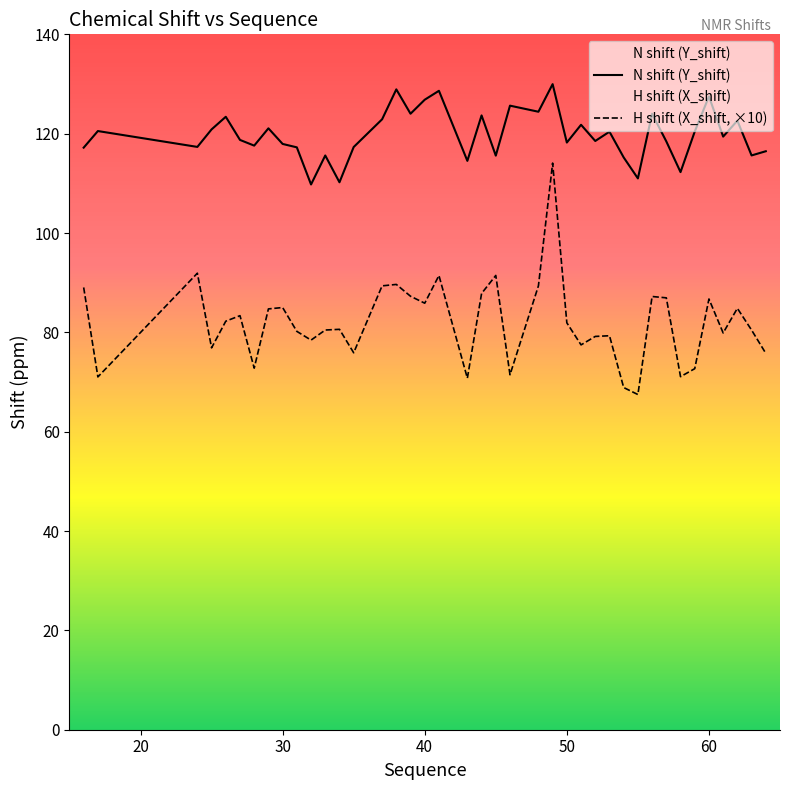

Reading right to left, transcribe all the data shown in this chart.

N shift (Y_shift): 116.5	115.6	122.6	119.4	127.5	120.4	112.3	118.4	124.0	111.0	115.2	120.4	118.5	121.8	118.2	130.0	124.4	125.6	115.6	123.7	114.5	128.6	126.8	124.0	128.9	122.9	117.3	110.2	115.6	109.8	117.2	117.9	121.1	117.6	118.7	123.4	120.9	117.3	120.5	117.2
H shift (X_shift, ×10): 75.8	80.5	84.8	79.9	86.7	72.7	71.1	87.0	87.2	67.5	68.9	79.3	79.2	77.5	81.9	114.1	89.4	71.5	91.5	87.8	70.8	91.4	85.9	87.3	89.7	89.4	75.9	80.6	80.5	78.4	80.2	85.0	84.7	72.8	83.4	82.2	76.9	91.9	71.0	89.0